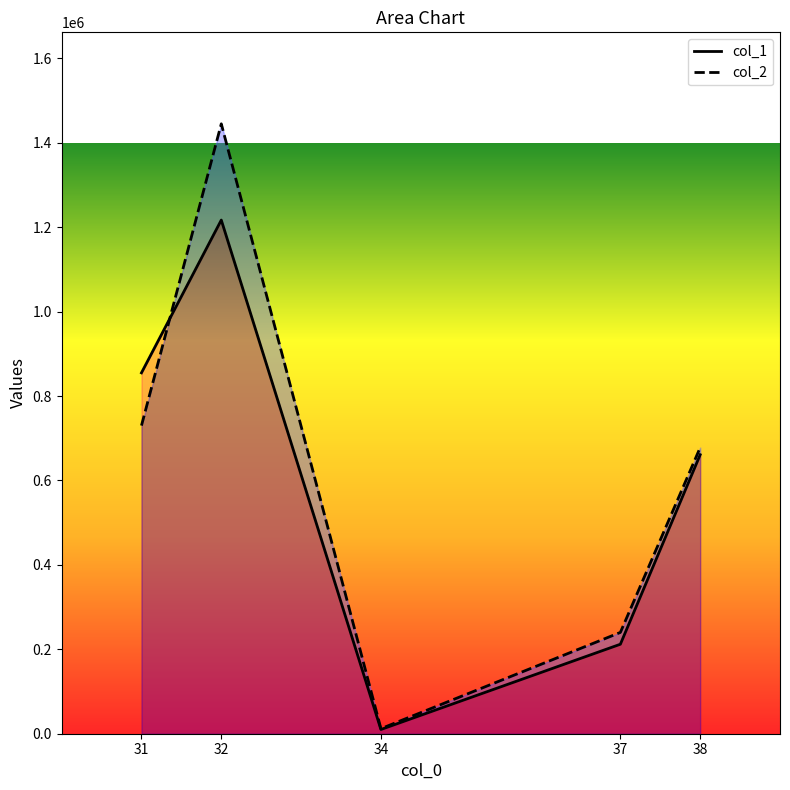

Where is col_1 nearest to the value 613500?

38